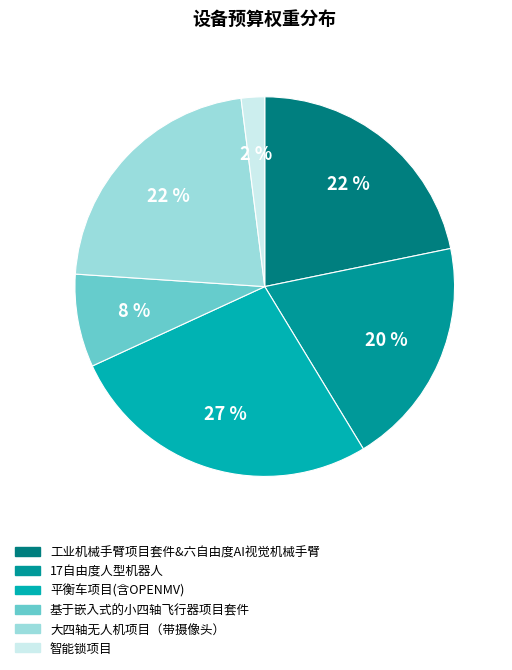

How many segments does this pie chart have?

6